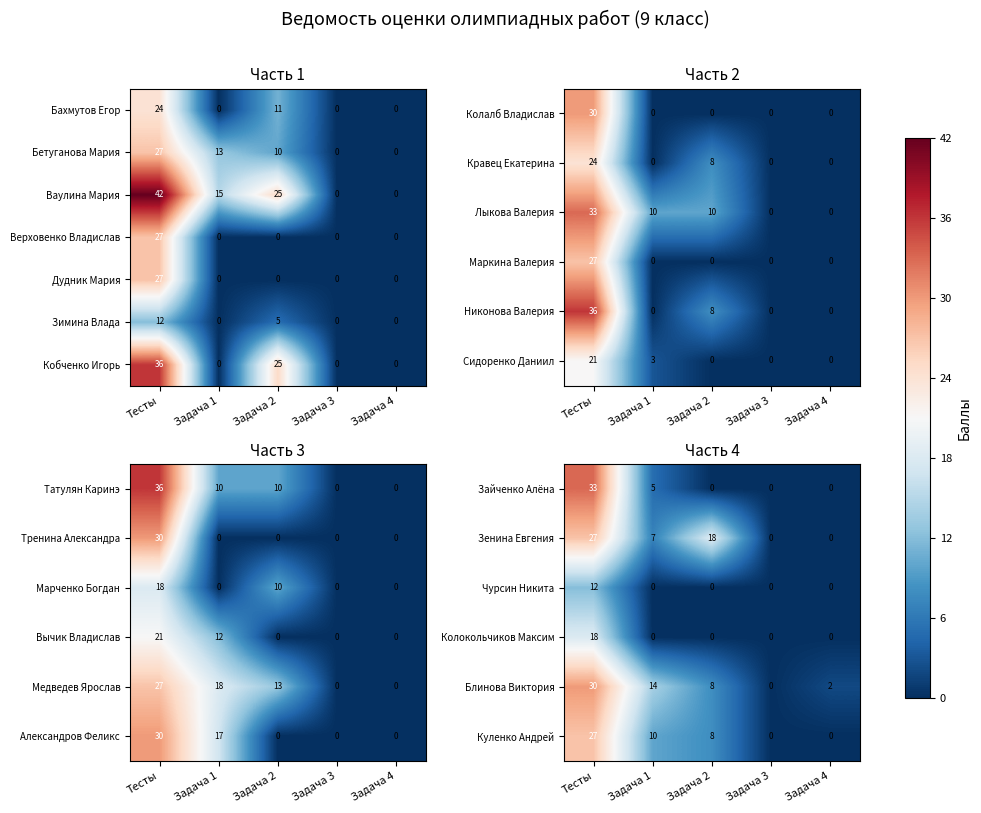

What is the difference between the maximum and second lowest values in the Зимина Влада series?

12